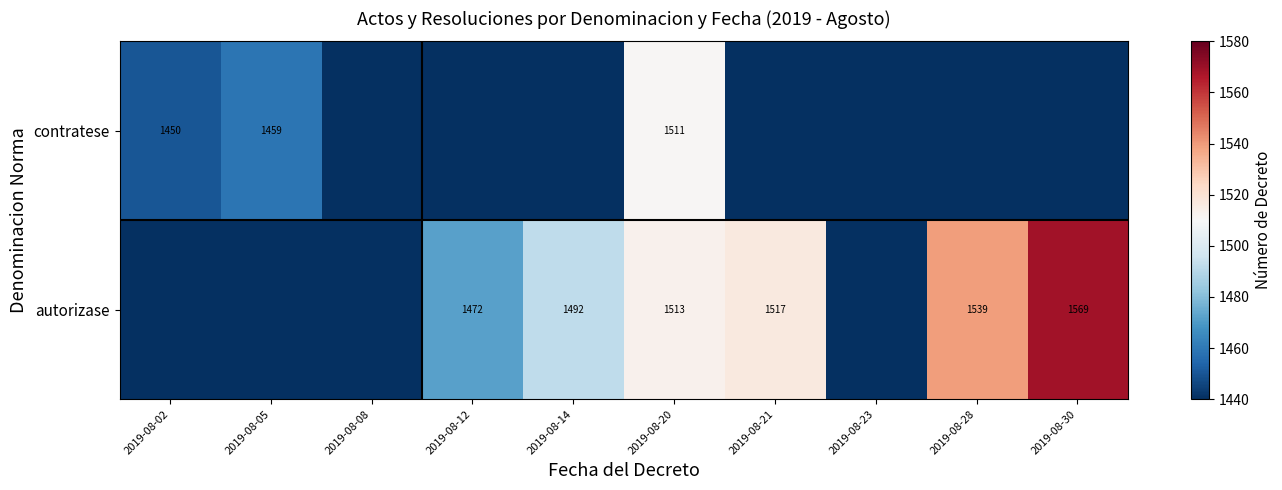

What is the difference between the autorizase values at 2019-08-14 and 2019-08-20?

21